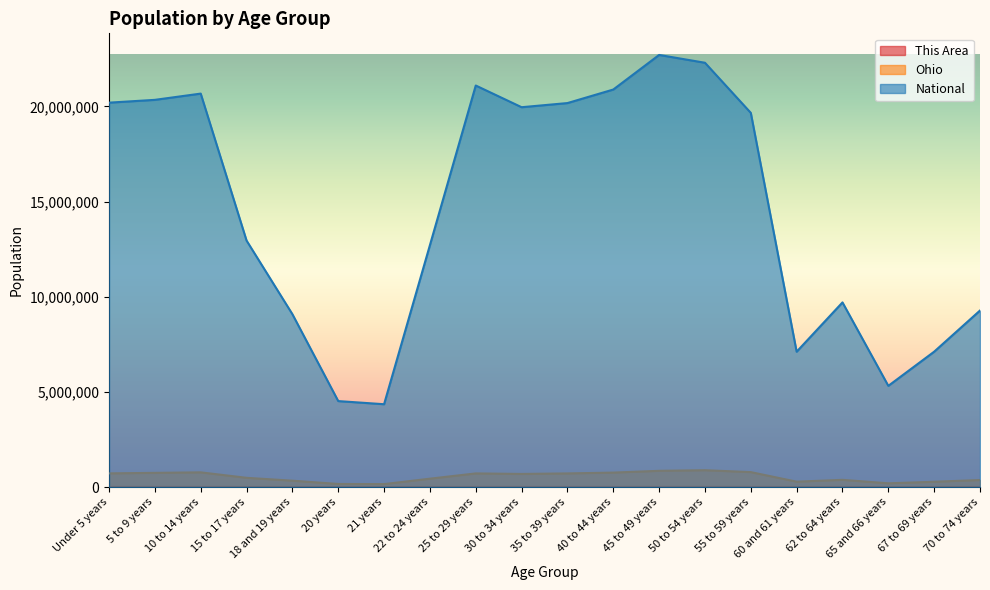

True or false: National and This Area cross at least once.

False